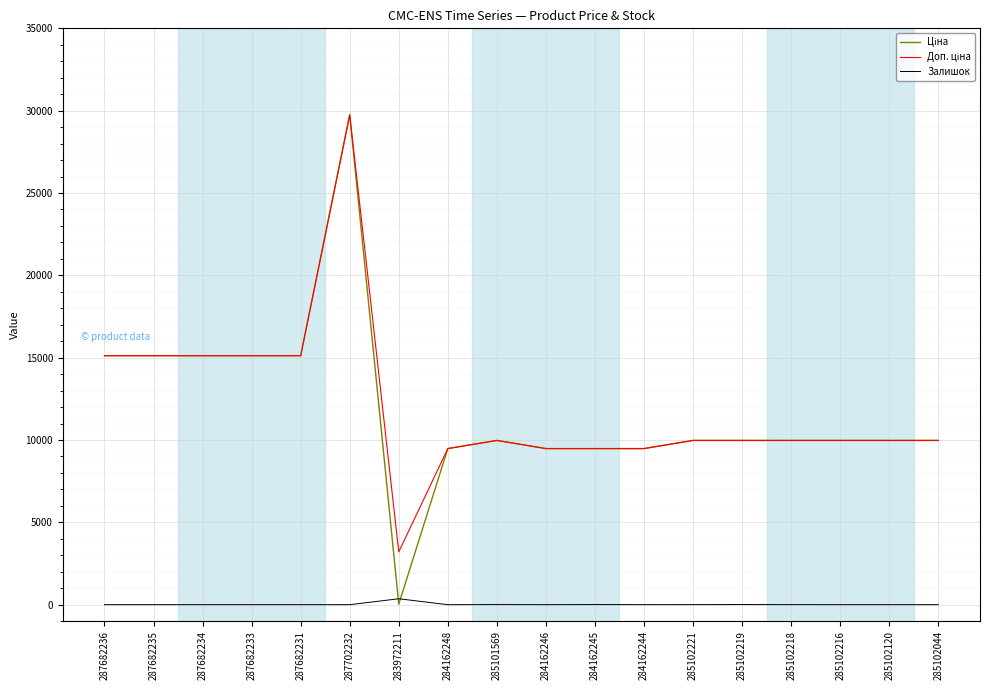

At which category is the sum across all series the highest?

287702232